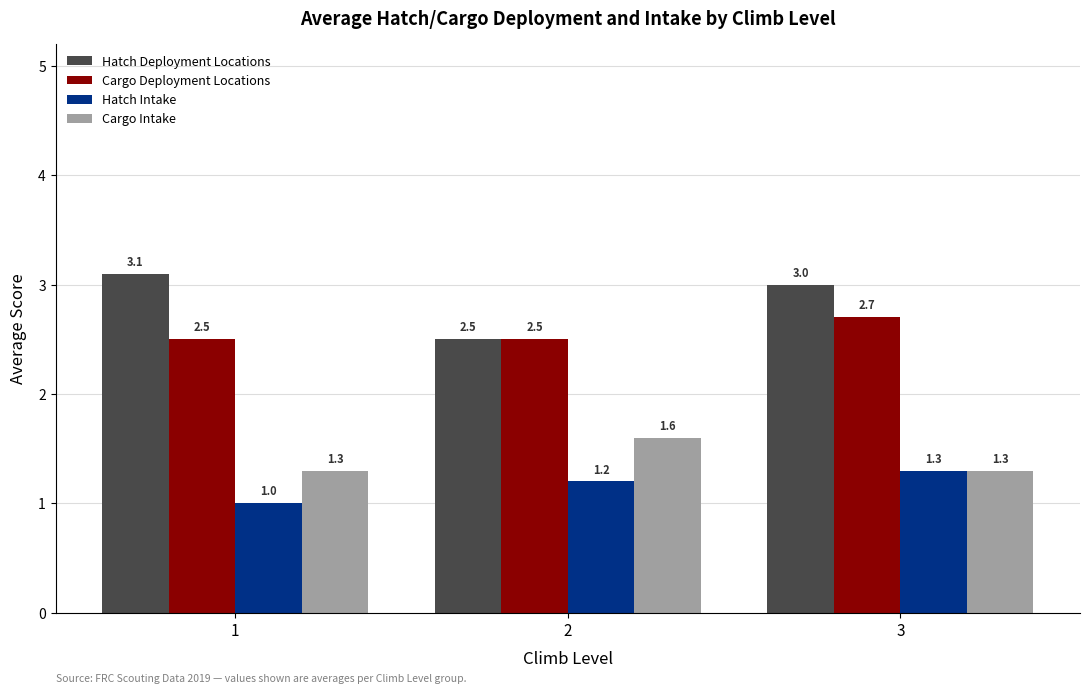

How many bars are there in each group?

4